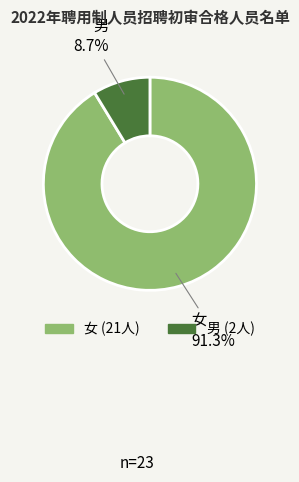

To the nearest percent, what percentage of the pie is 男?

9%